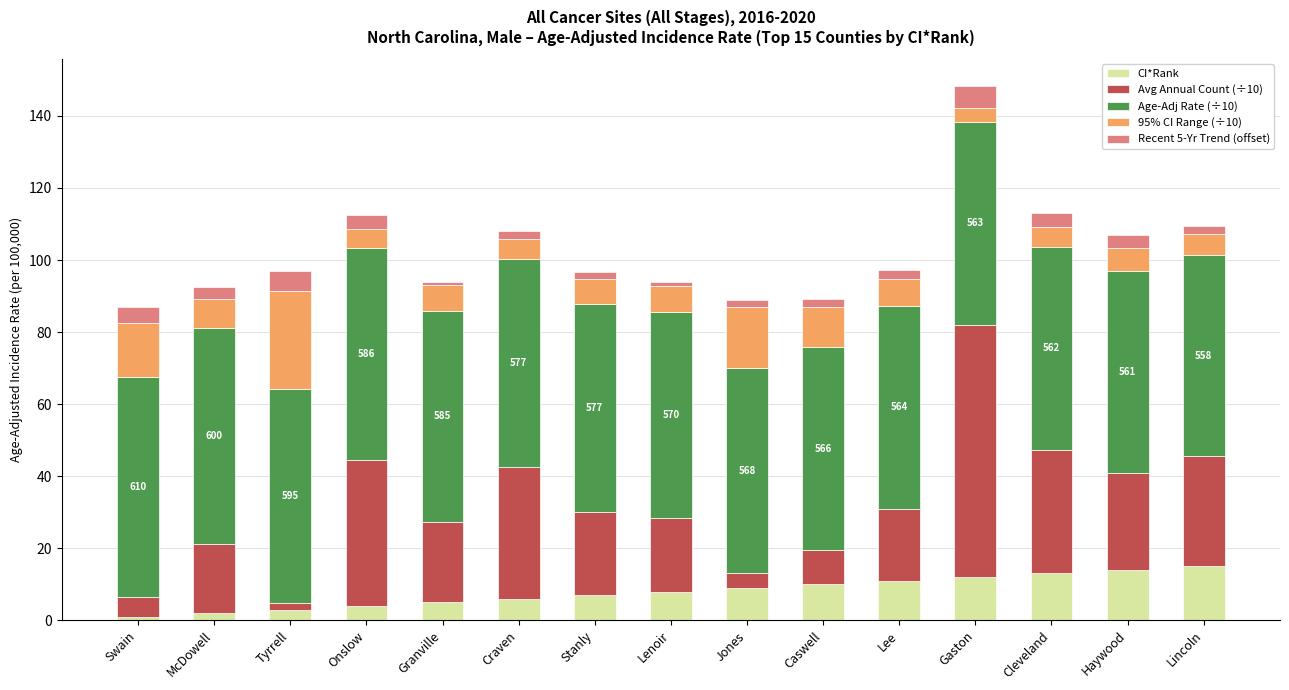

What is the average value of the CI*Rank series?

8.0